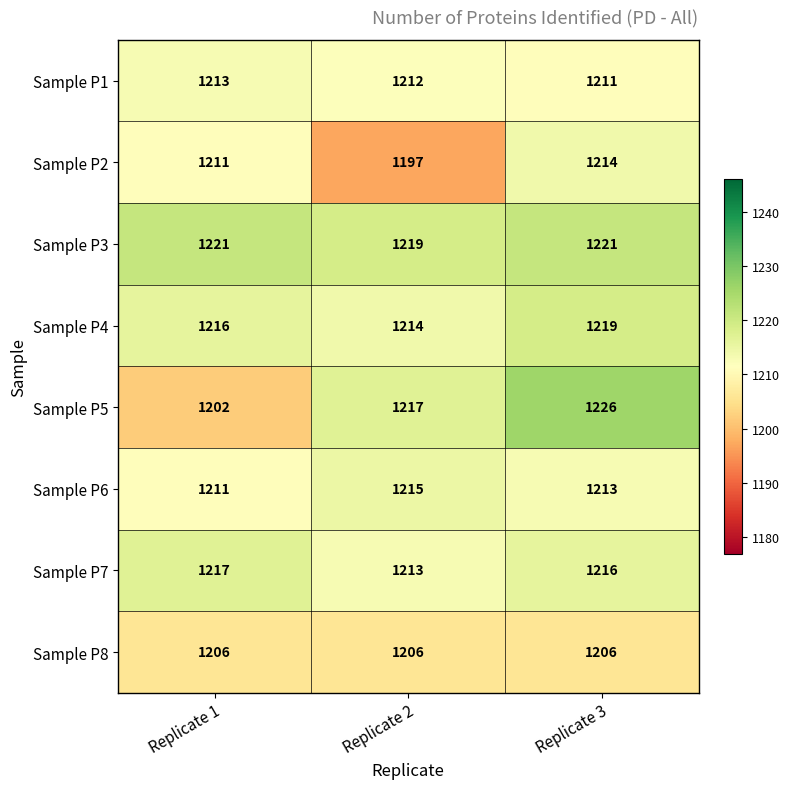

List the series in order of their peak value, highest first.

Sample P5, Sample P3, Sample P4, Sample P7, Sample P6, Sample P2, Sample P1, Sample P8